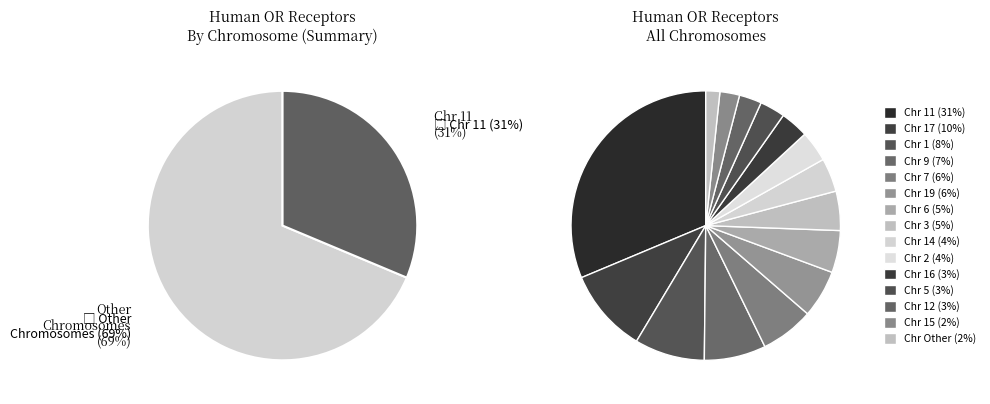

To the nearest percent, what percentage of the pie is 5?

3%